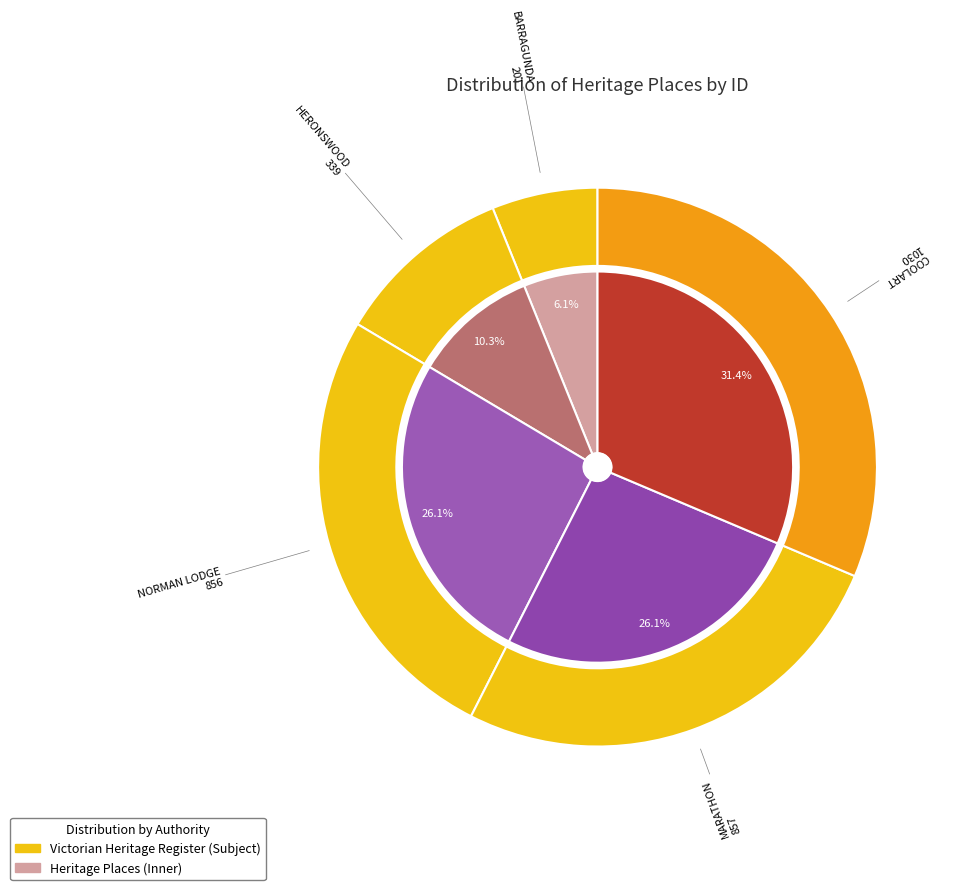

To the nearest percent, what percentage of the pie is BARRAGUNDA?

6%